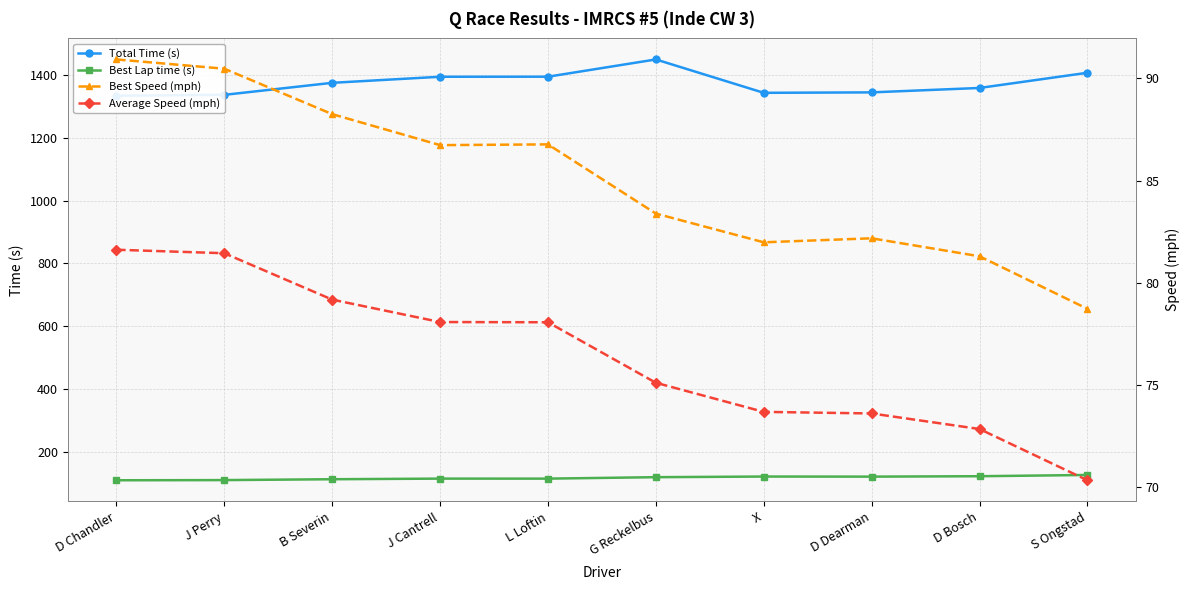

What is the lowest value of the Total Time (s) series?

1334.3